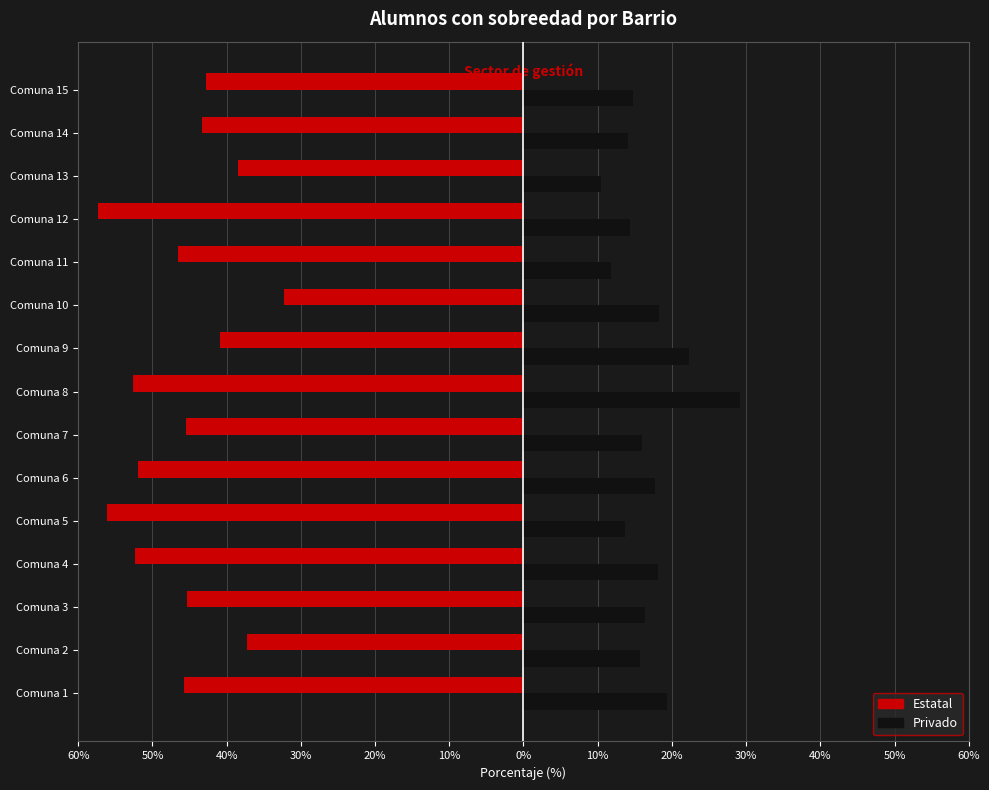

What are all the series names shown in the legend?

Estatal, Privado